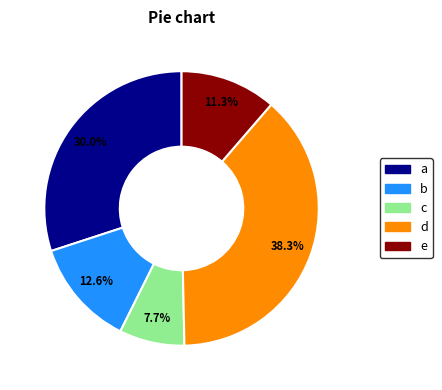

Is the sum of b and c greater than half?

No